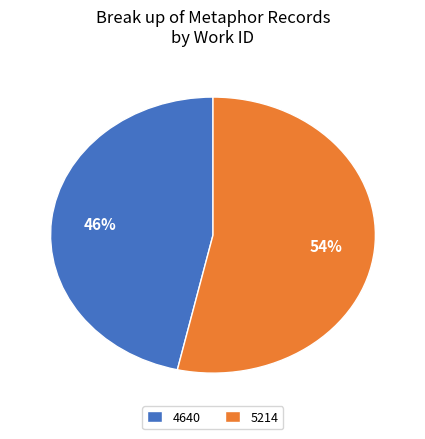

To the nearest percent, what is the combined percentage of 4640 and 5214?

100%